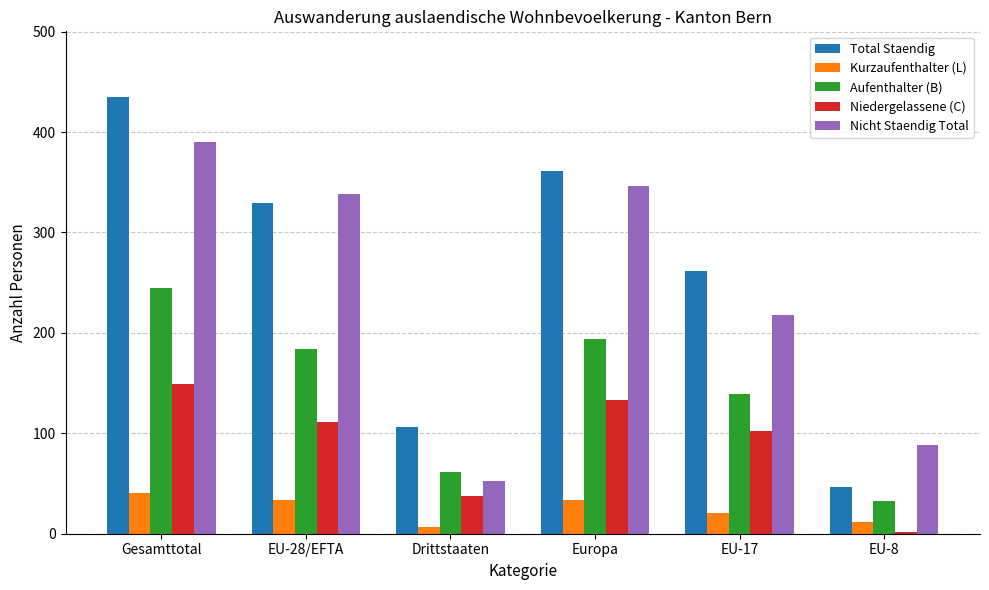

Reading left to right, transcribe all the data shown in this chart.

Total Staendig: 435	329	106	361	262	47
Kurzaufenthalter (L): 41	34	7	34	21	12
Aufenthalter (B): 245	184	61	194	139	33
Niedergelassene (C): 149	111	38	133	102	2
Nicht Staendig Total: 390	338	52	346	218	88